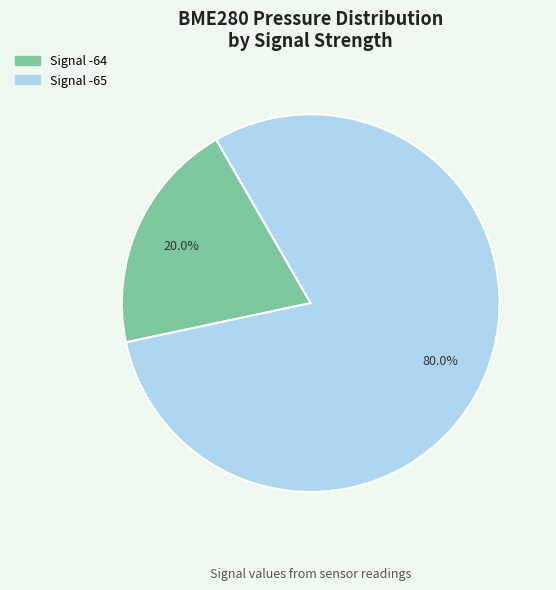

Which category has the biggest portion of the pie?

Signal -65